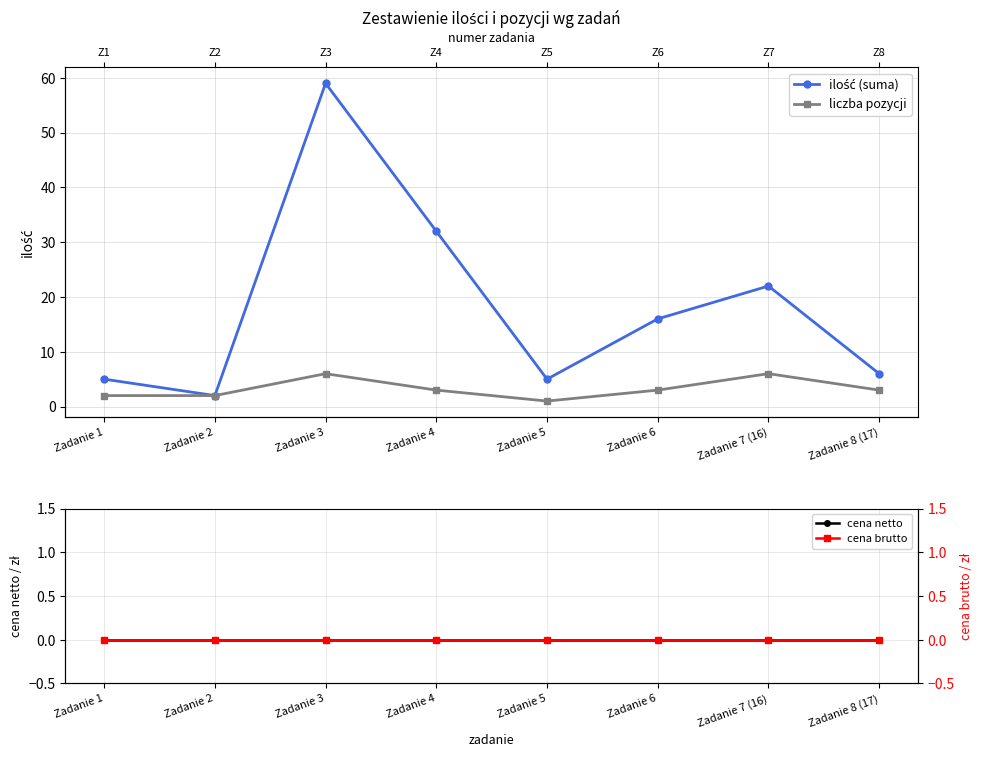

What value does the ilość (suma) series have at Zadanie 7 (16), to the nearest 10?

20